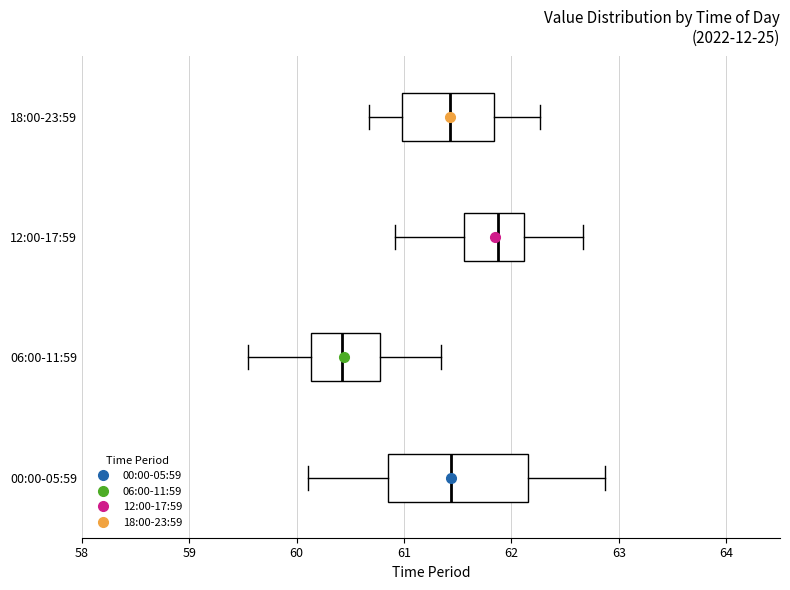

Which box is the widest, from its left edge to its right edge?

00:00-05:59